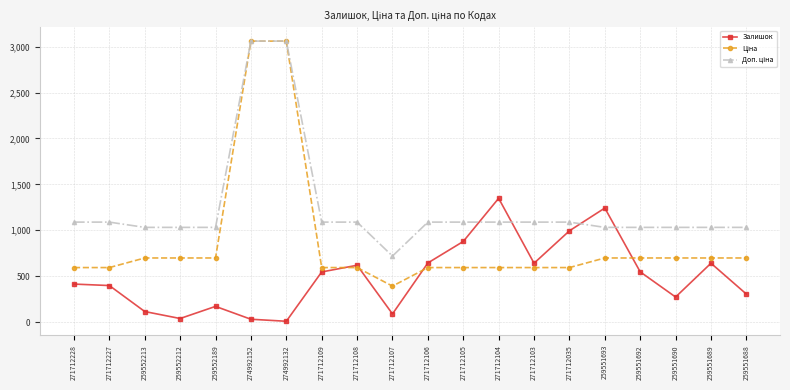

True or false: Залишок has more than 2 points higher than both neighbors.

True